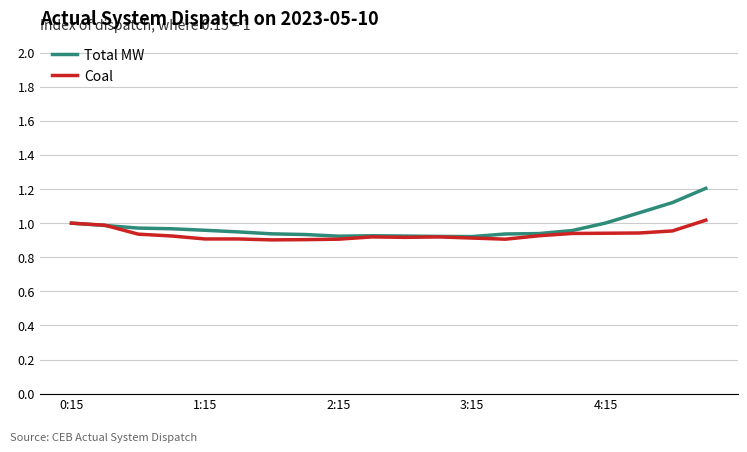

True or false: Coal has more than 0 points higher than both neighbors.

True